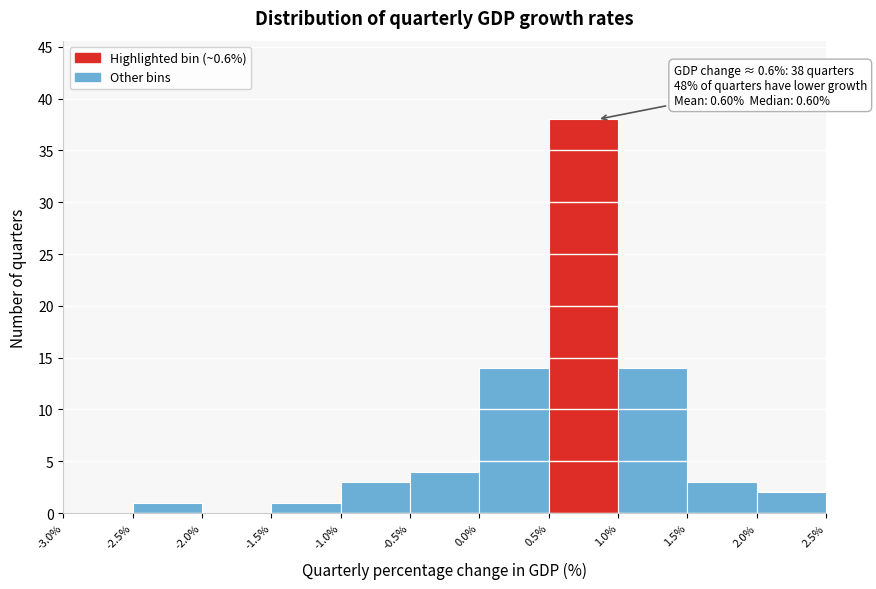

Over which range of the x-axis is the bar tallest?

0.5% to 1.0%